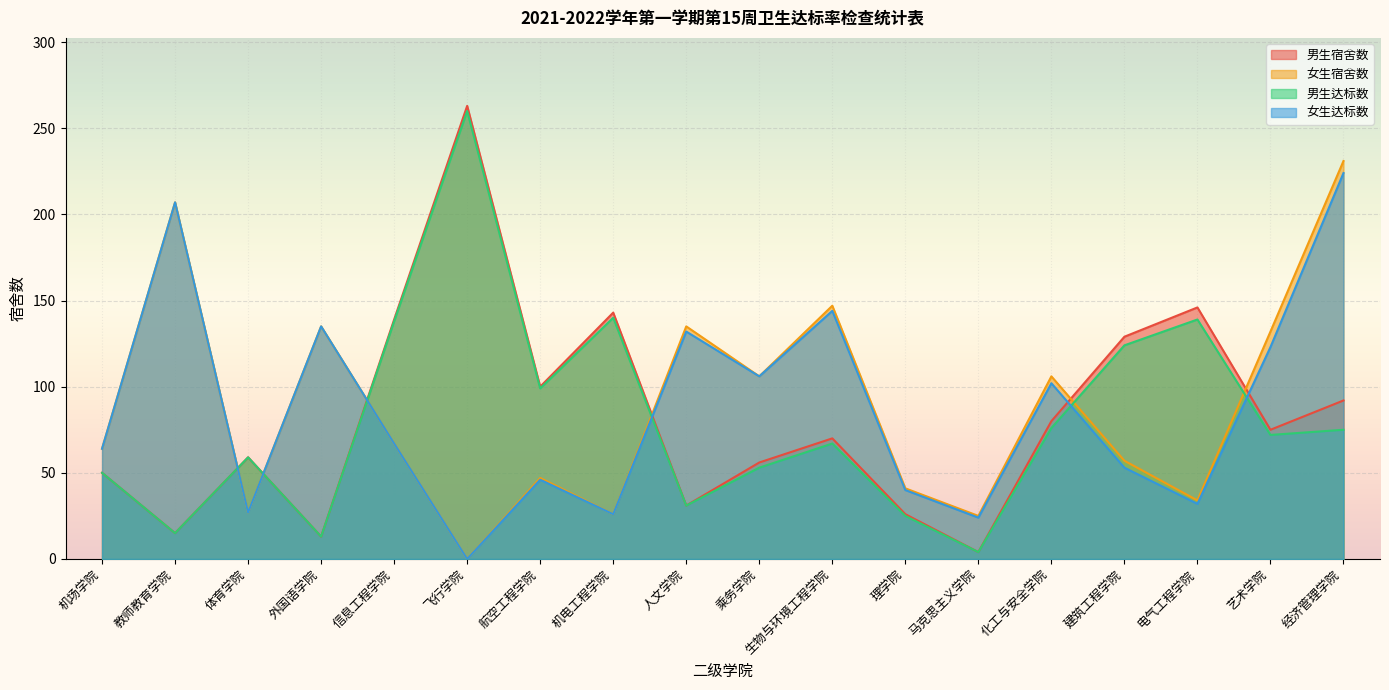

Reading left to right, list all the values displayed in this chart.

男生宿舍数: 50	15	59	13	139	263	100	143	31	56	70	26	4	80	129	146	75	92
女生宿舍数: 64	207	27	135	67	0	47	26	135	106	147	41	25	106	57	34	132	231
男生达标数: 50	15	59	13	138	260	99	140	31	53	67	25	4	76	124	139	72	75
女生达标数: 64	207	27	135	67	0	46	26	132	106	144	40	24	102	53	32	123	224